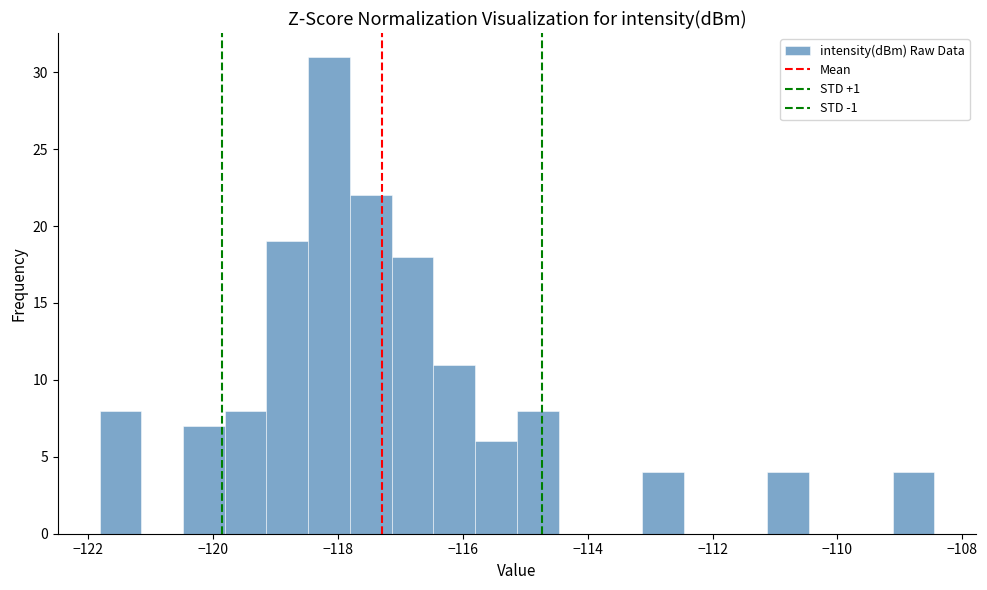

Around what value on the x-axis is the tallest bar? Give the approximate position of its centre, as read against the axis.

-118.2